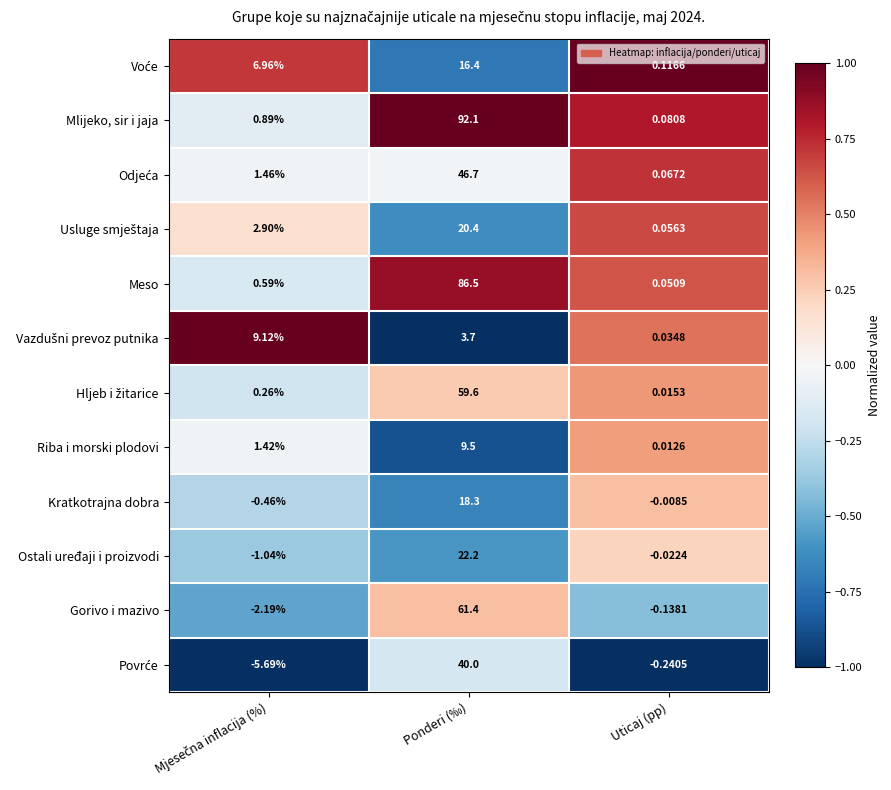

Which label corresponds to the largest value in the chart?

Ponderi (‰)